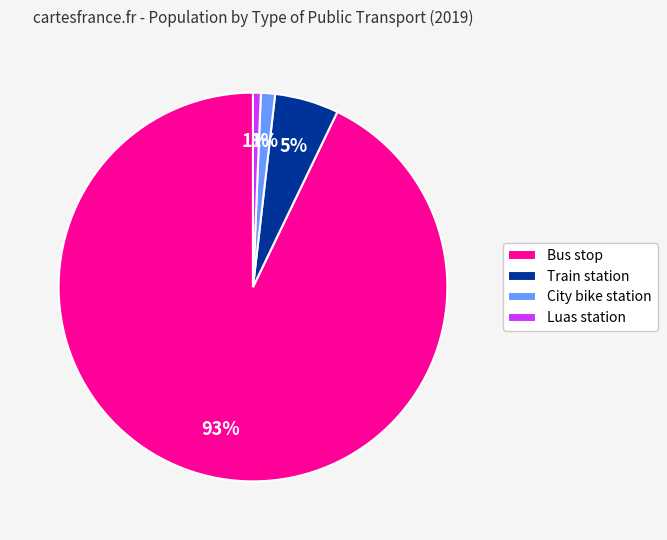

Combined, do Train station and City bike station account for over 50%?

No